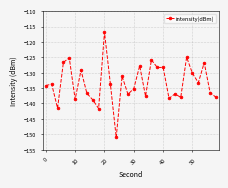

How many data points are above -133?

12